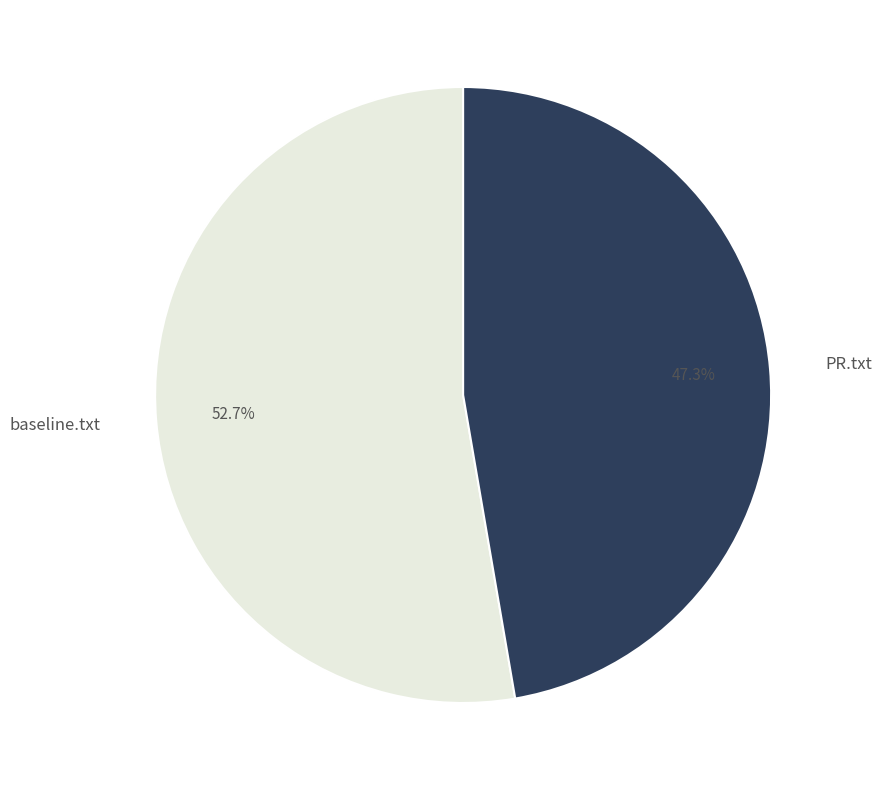

How many segments does this pie chart have?

2